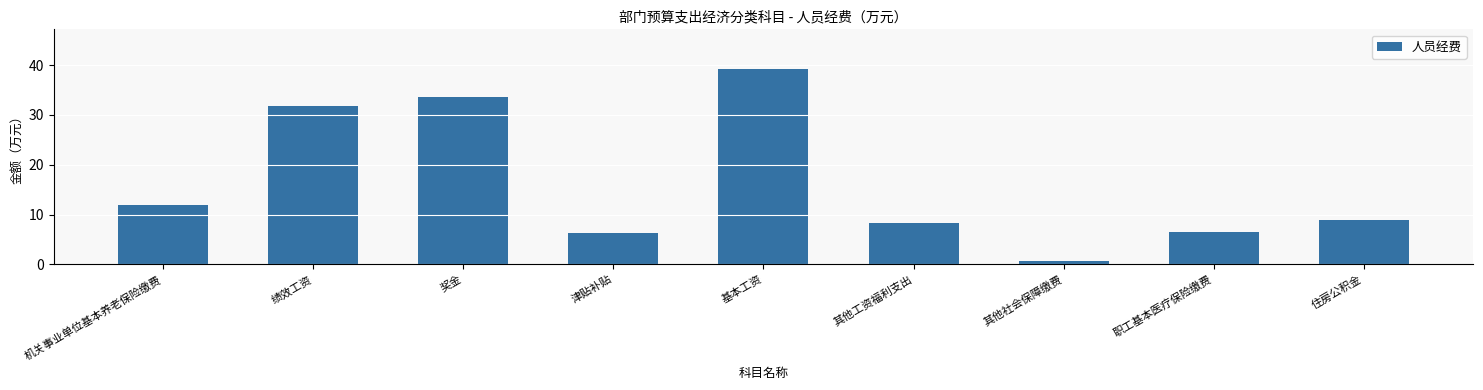

Which has a higher value, 基本工资 or 住房公积金?

基本工资